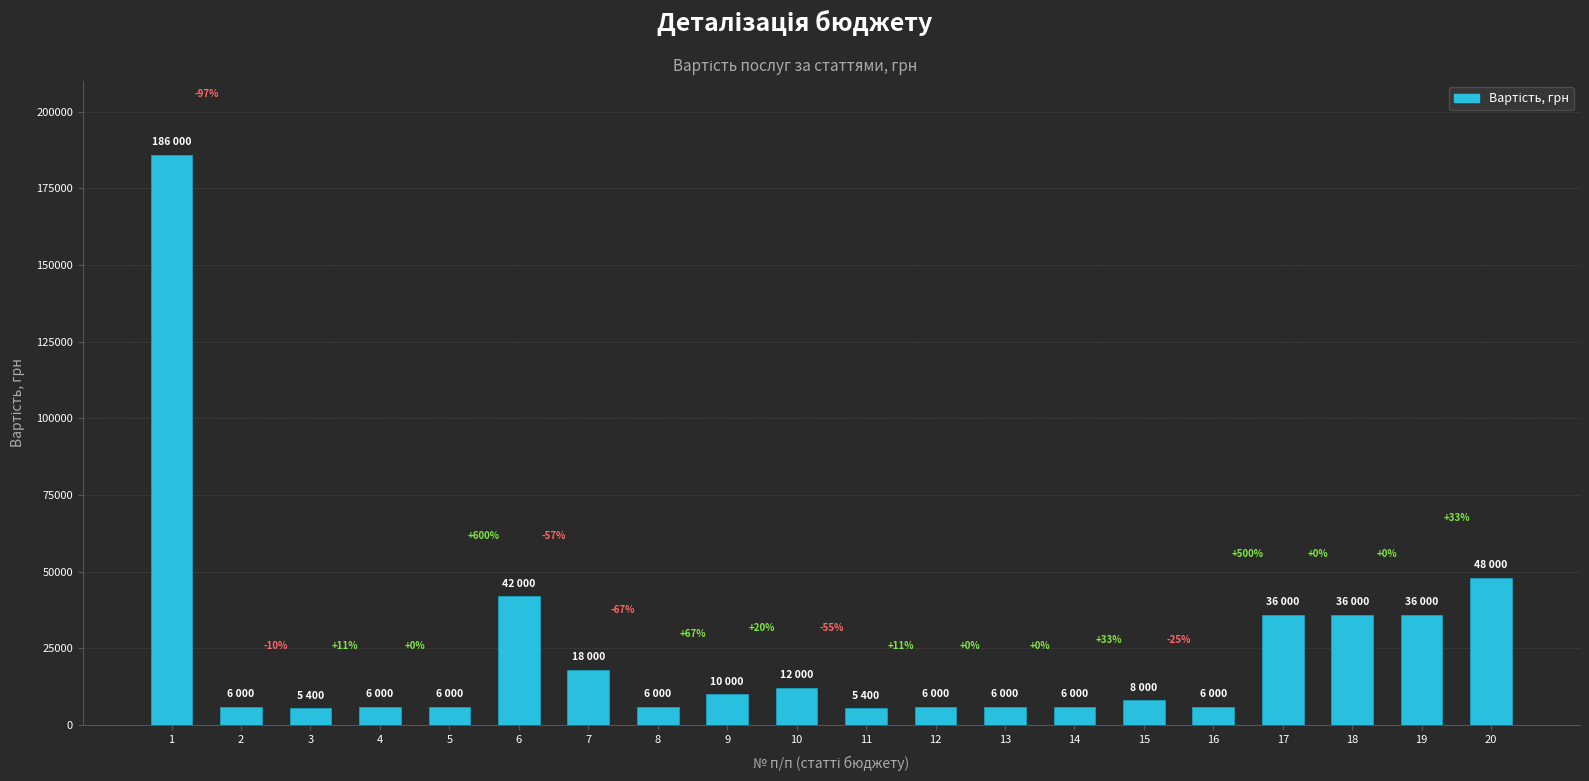

Reading right to left, what are all the values shown in this chart?

48000	36000	36000	36000	6000	8000	6000	6000	6000	5400	12000	10000	6000	18000	42000	6000	6000	5400	6000	186000